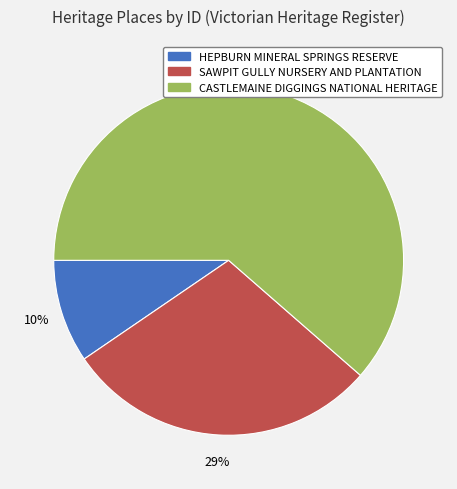

What is the majority slice?

CASTLEMAINE DIGGINGS NATIONAL HERITAGE